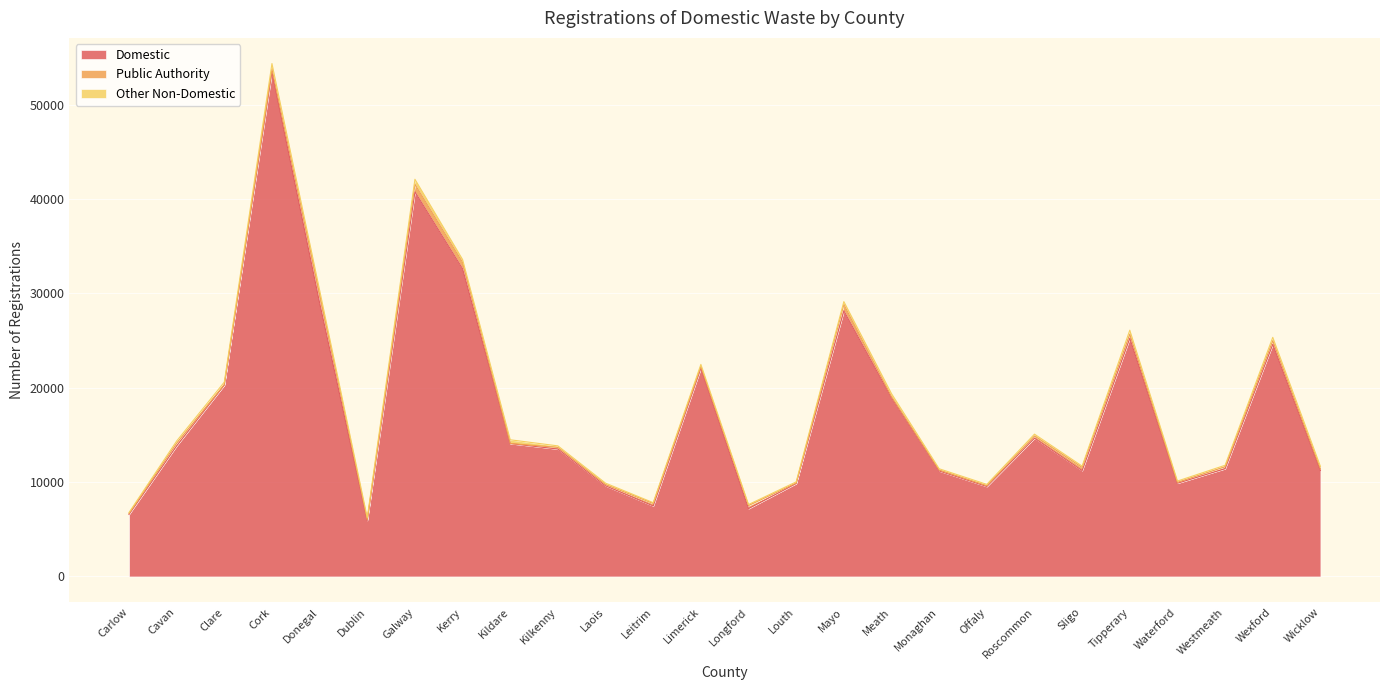

True or false: Other Non-Domestic and Public Authority cross at least once.

True